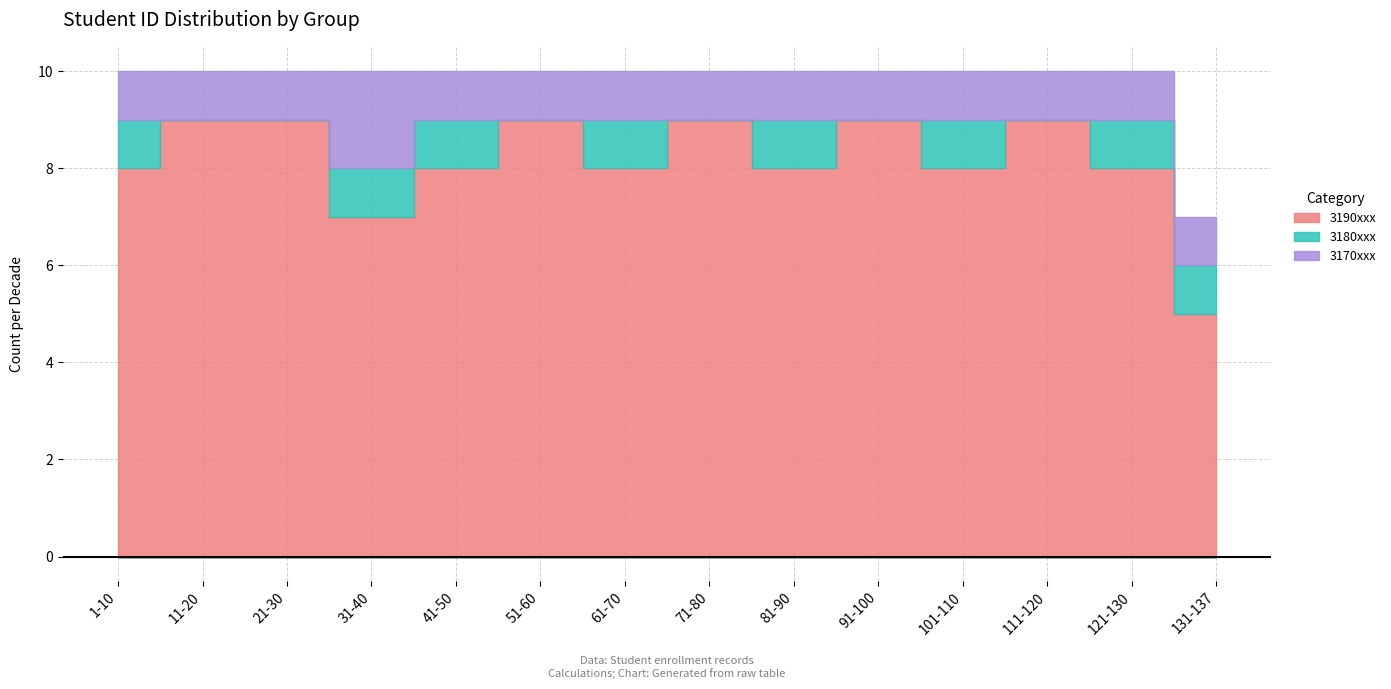

True or false: 3180xxx and 3190xxx cross at least once.

False